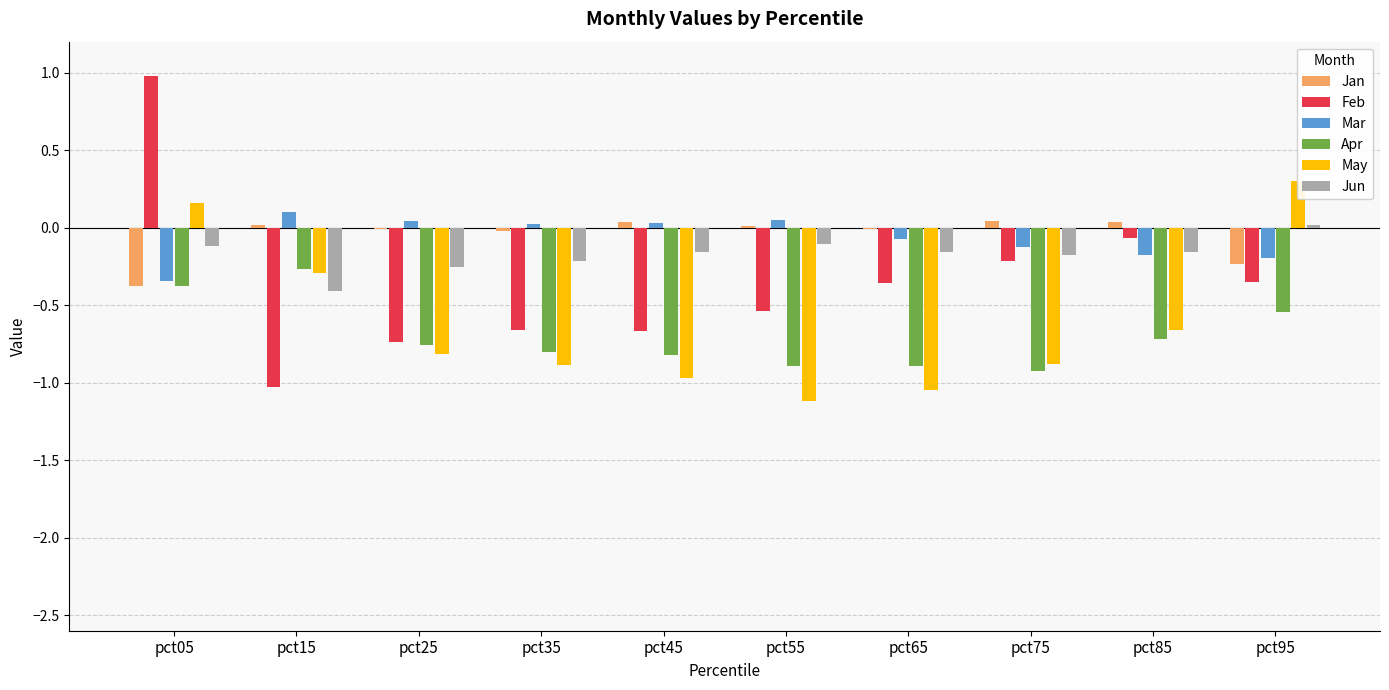

Is the value of Mar at pct05 greater than the value of Apr at pct35?

Yes